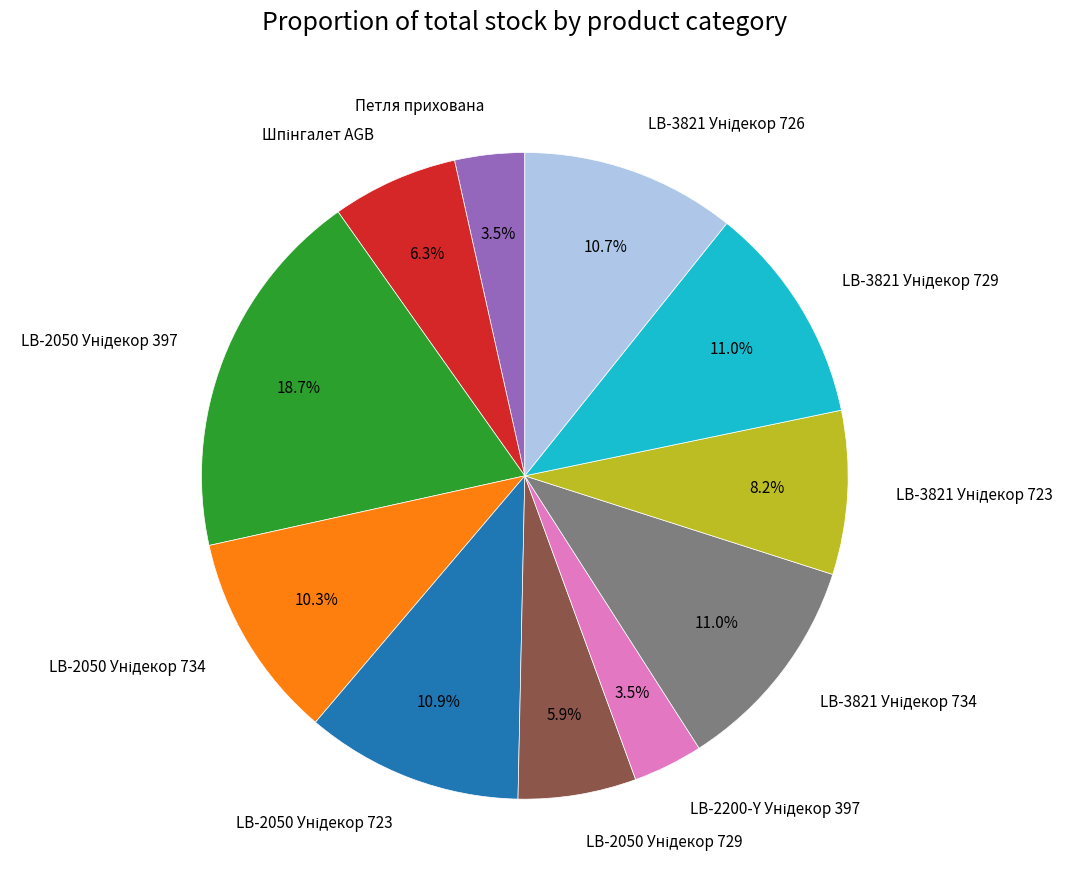

Is there a majority slice in this chart?

No